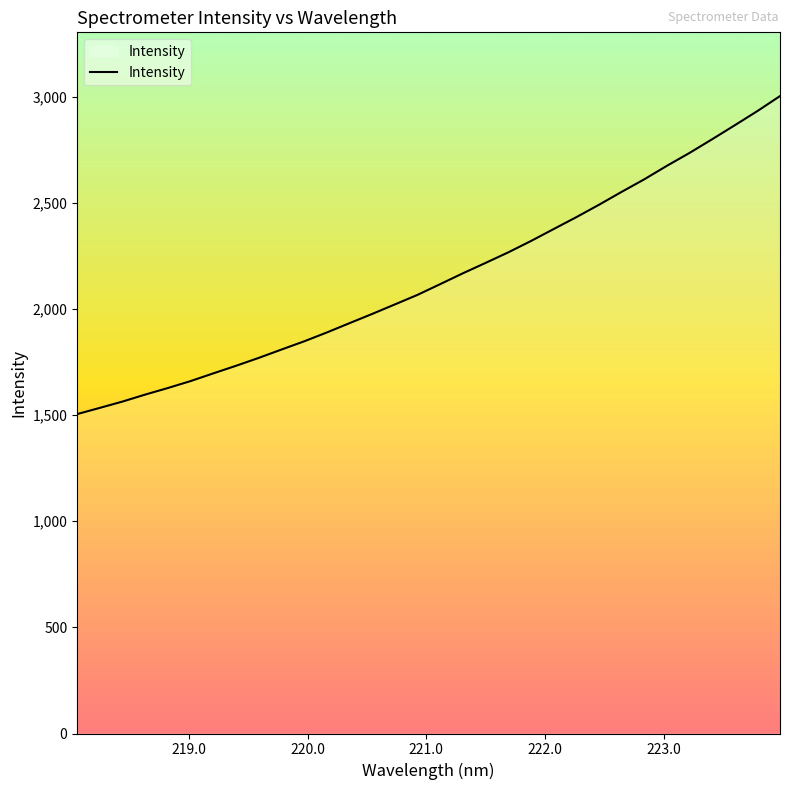

What is the difference between the maximum and minimum values?

1497.8